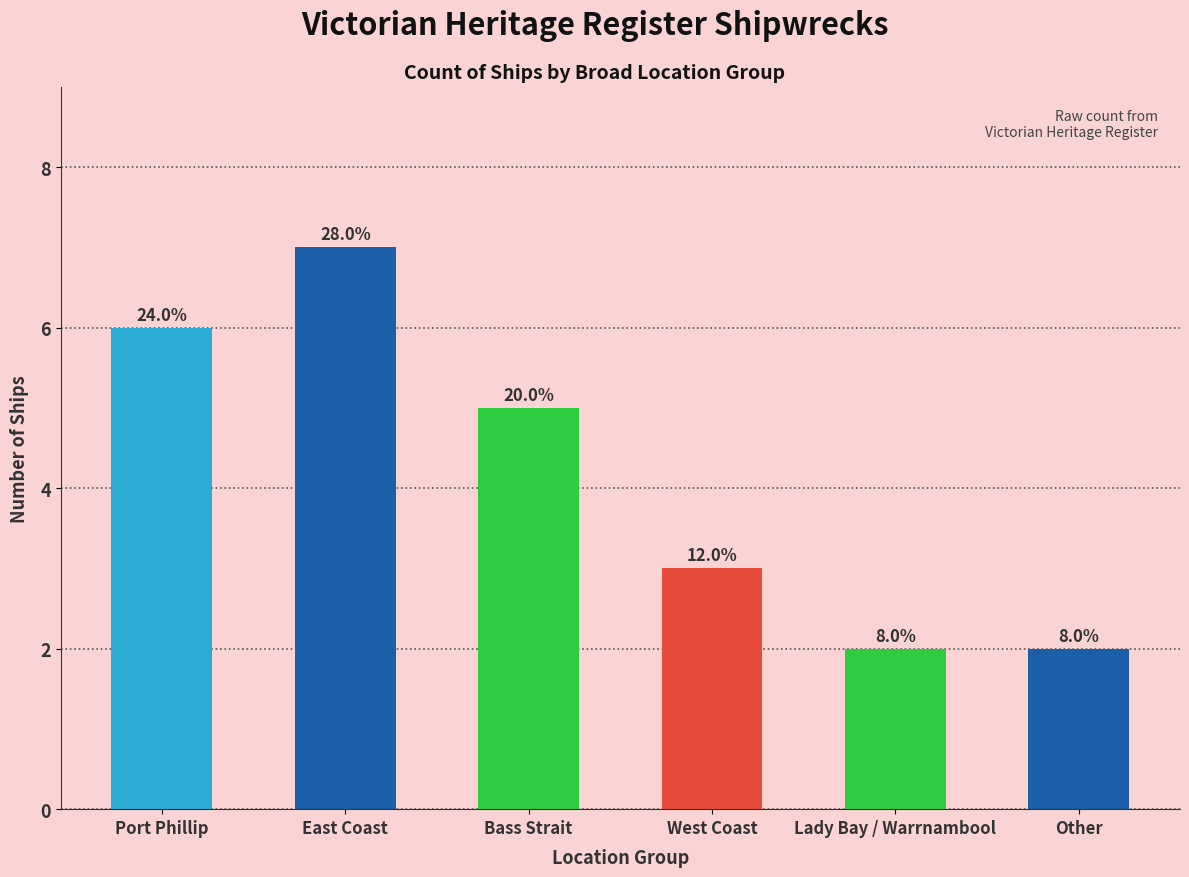

Rank the categories by value from lowest to highest.

Lady Bay / Warrnambool, Other, West Coast, Bass Strait, Port Phillip, East Coast